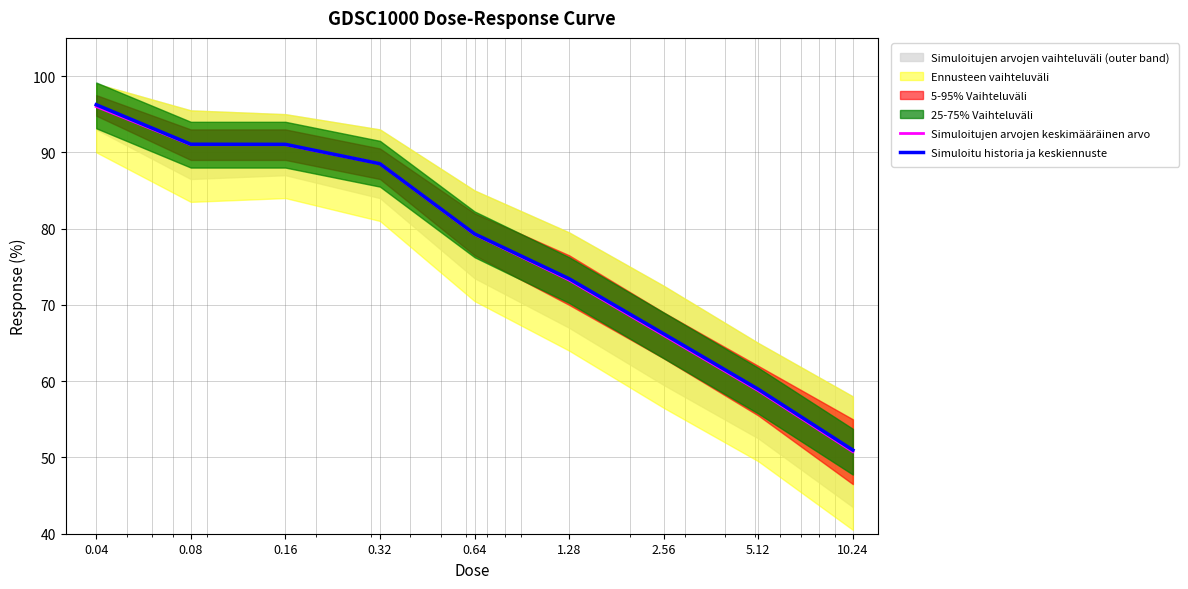

Which category has the highest value across all series?

0.04